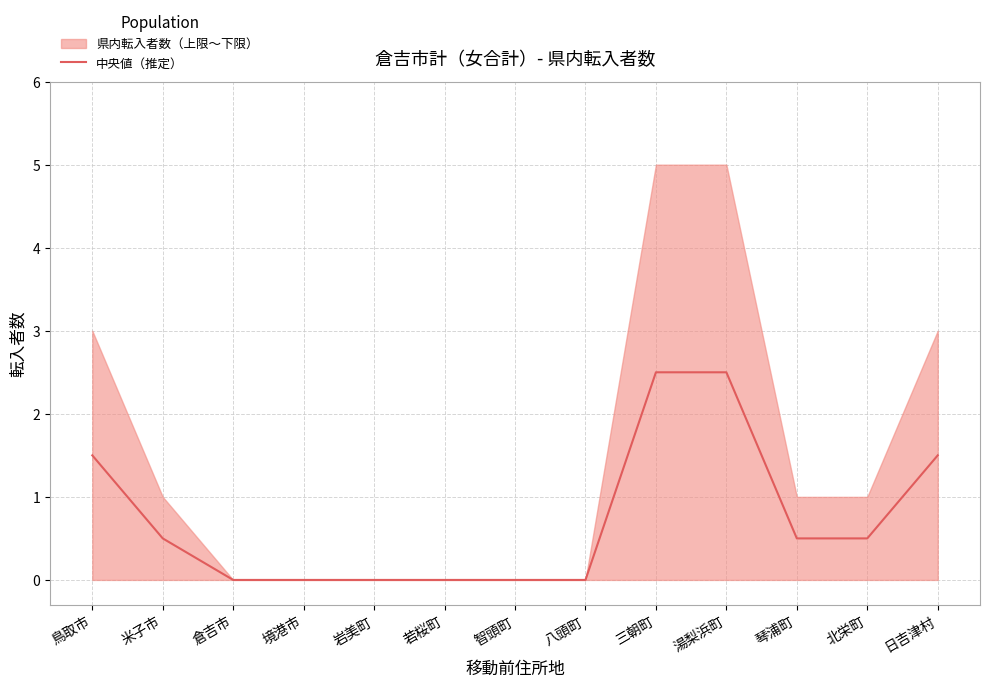

Reading right to left, what are all the values shown in this chart?

1.5	0.5	0.5	2.5	2.5	0.0	0.0	0.0	0.0	0.0	0.0	0.5	1.5